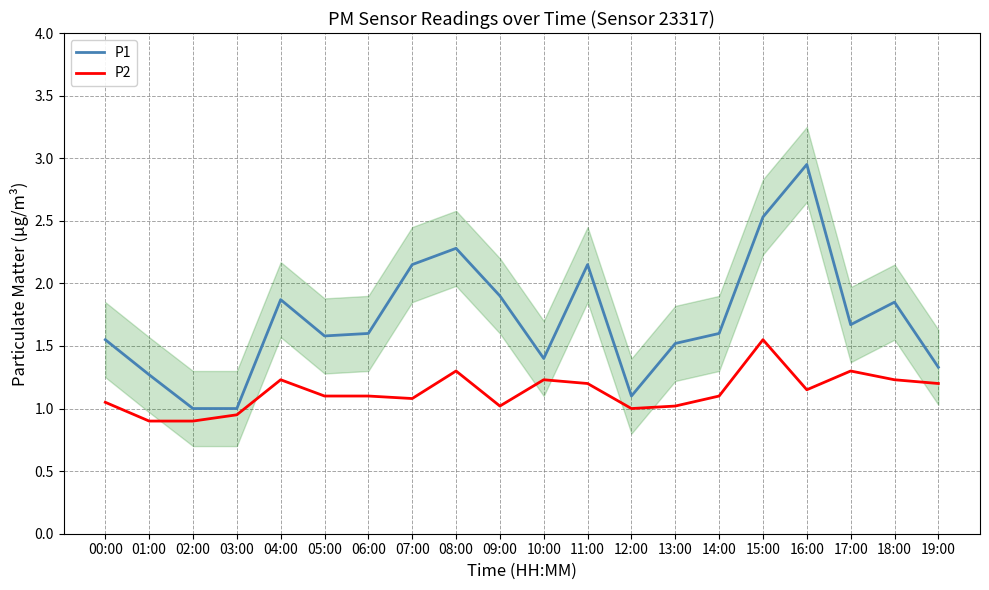

Read the P1 value at 00:00.

1.6